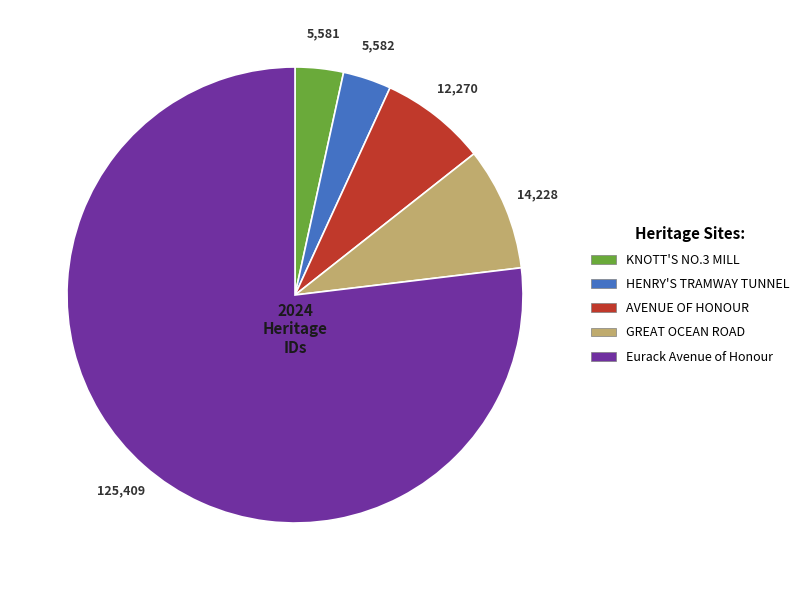

True or false: GREAT OCEAN ROAD accounts for 9% of the total.

True